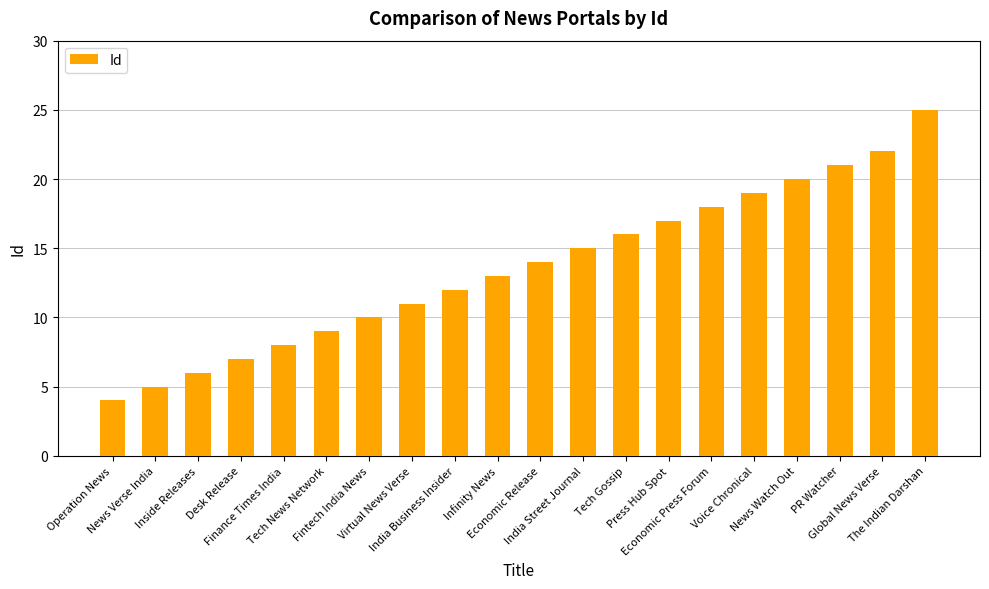

What is the label of the 5th bar from the left?

Finance Times India